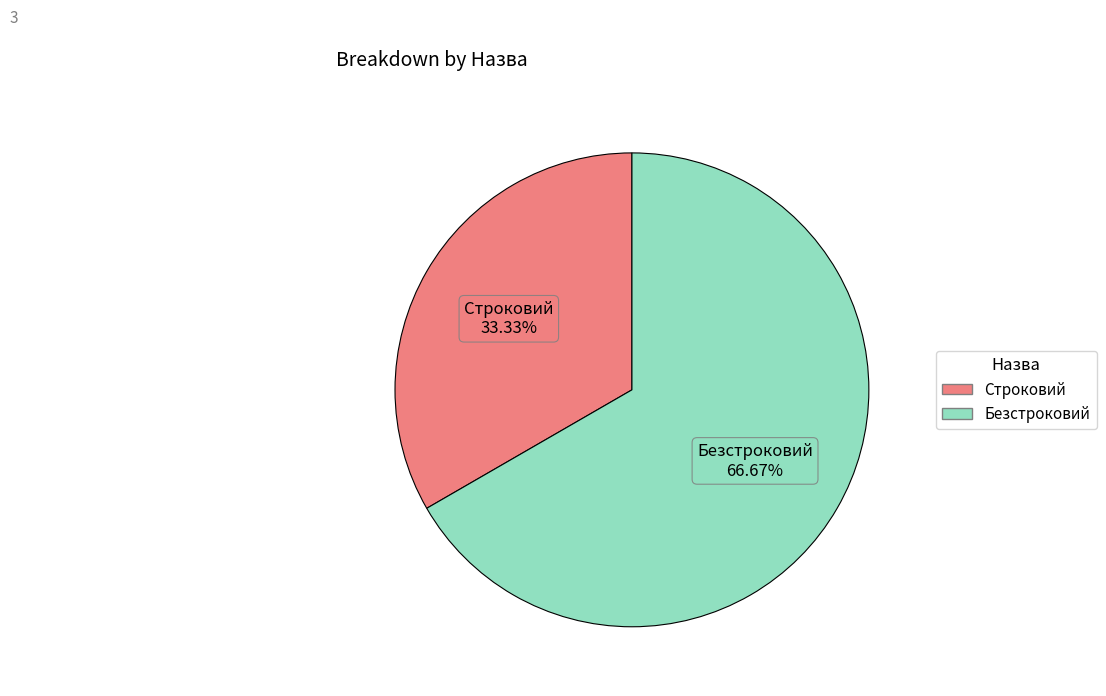

What is the ratio of the value at Строковий to the value at Безстроковий?

0.5